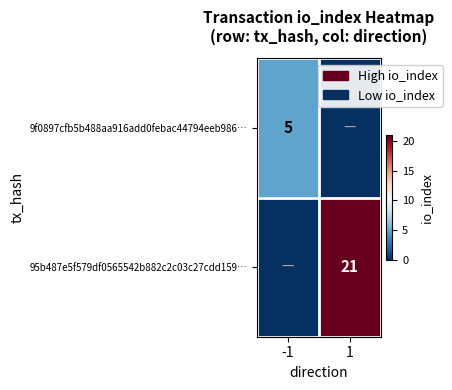

Is it true that 9f0897cfb5b488aa916add0febac44794eeb986… equals 3 at -1?

False